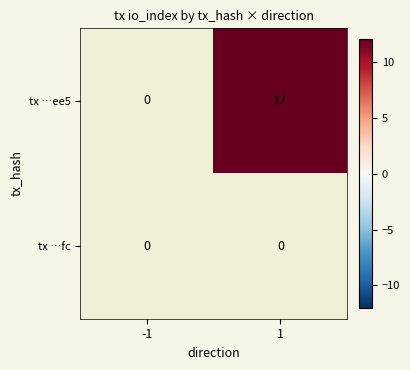

The value of tx …ee5 at 1 is 12. True or false?

True